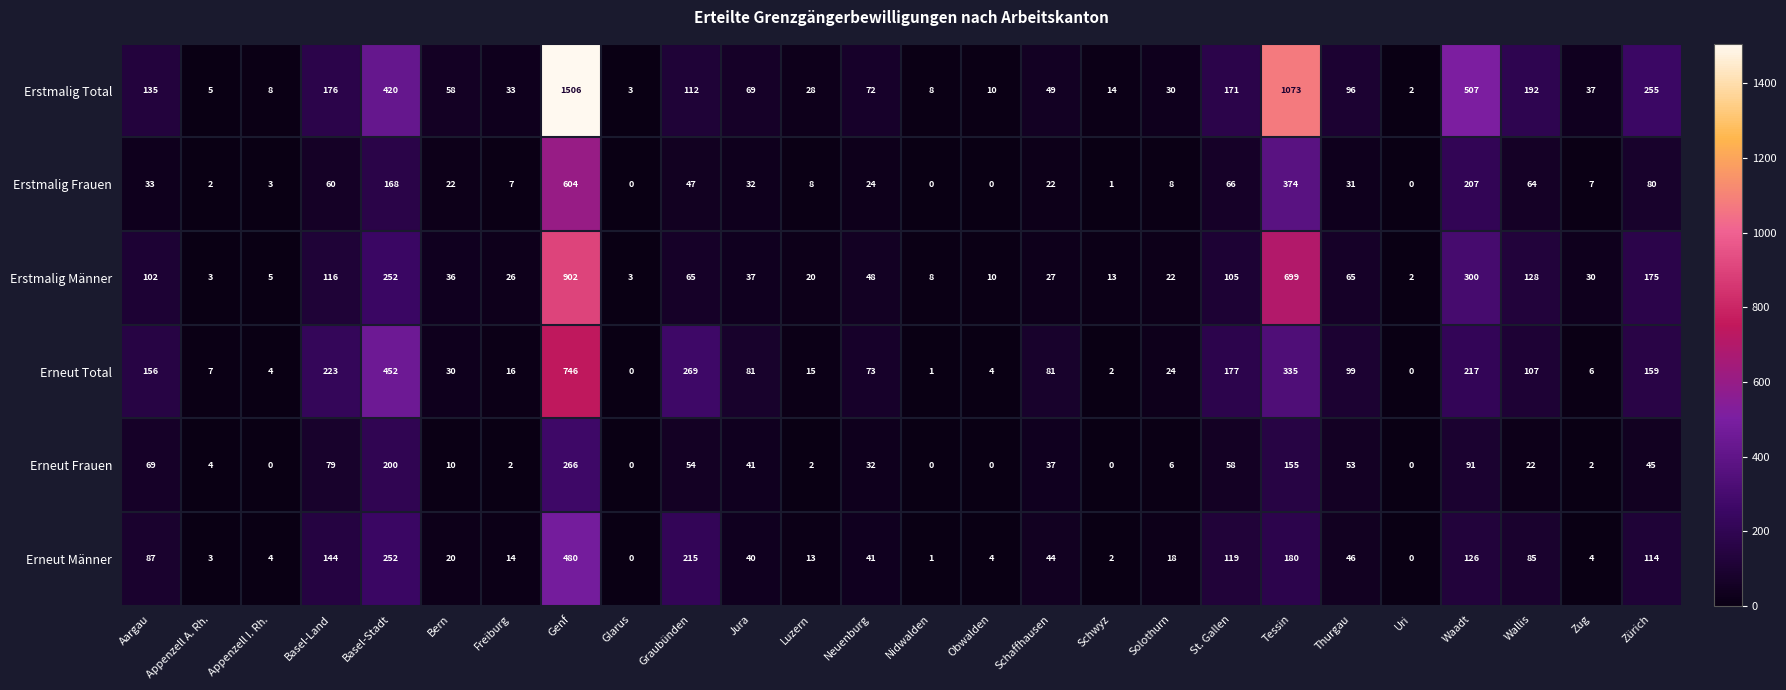

Where is Erstmalig Frauen nearest to the value 302?

Tessin